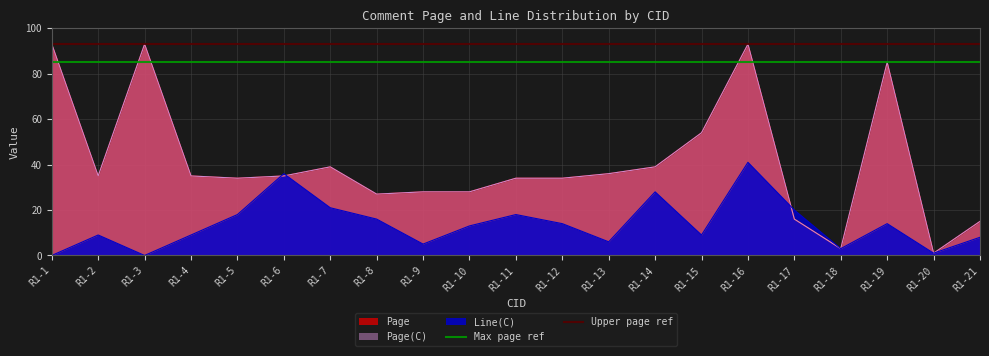

True or false: Max page ref has a value of 85 at R1-2.

True